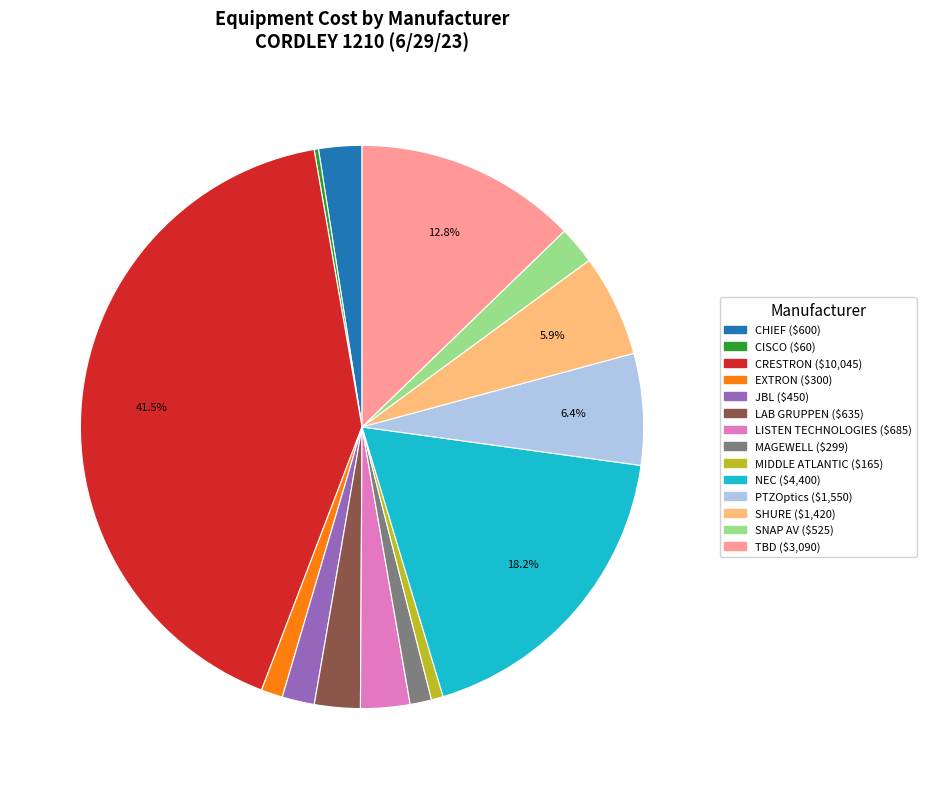

True or false: SHURE accounts for 6% of the total.

True